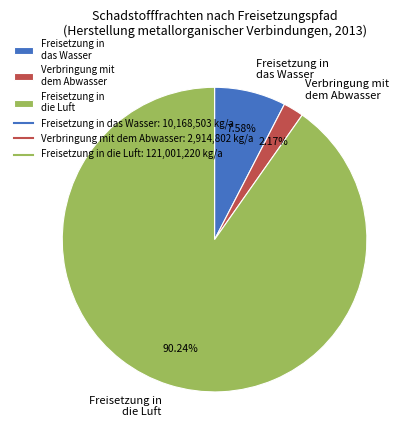

Does Freisetzung in die Luft represent more than half of the total?

Yes